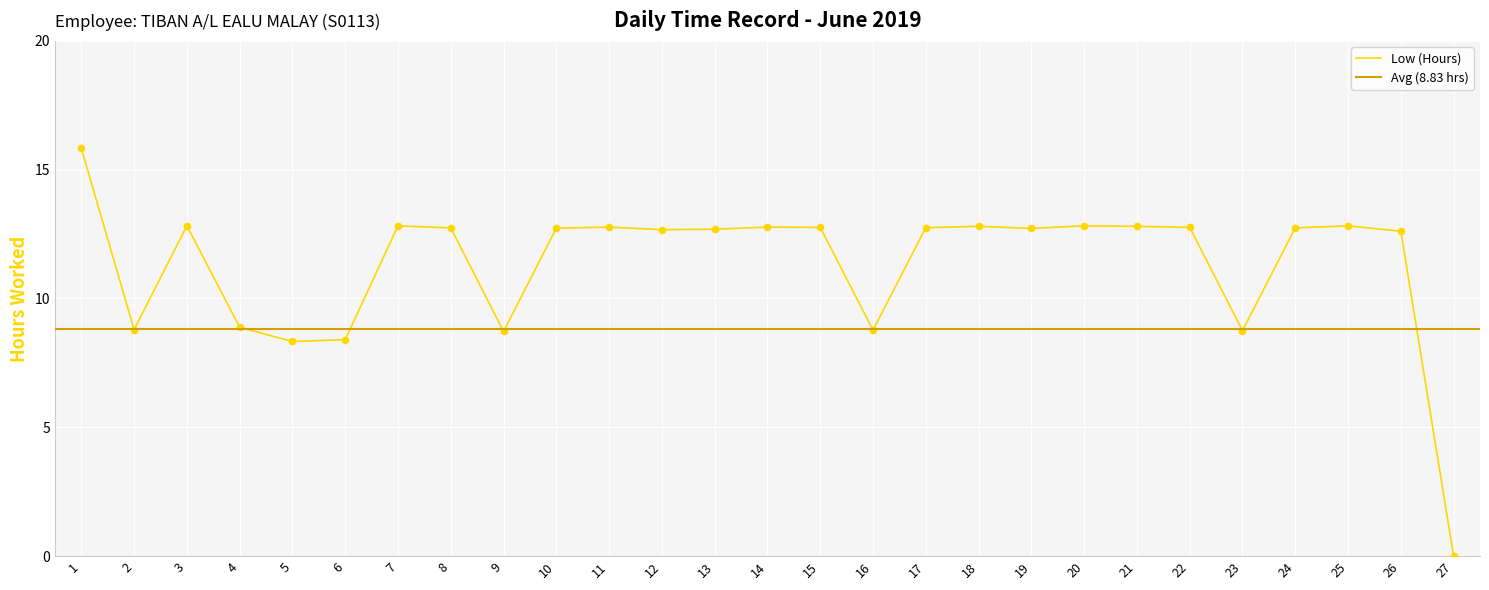

What is the change in value from 2 to 19?

+3.9